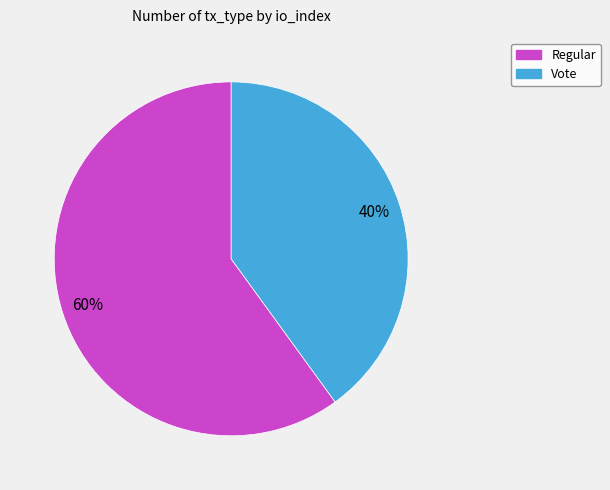

To the nearest percent, what percentage of the pie is Regular?

60%